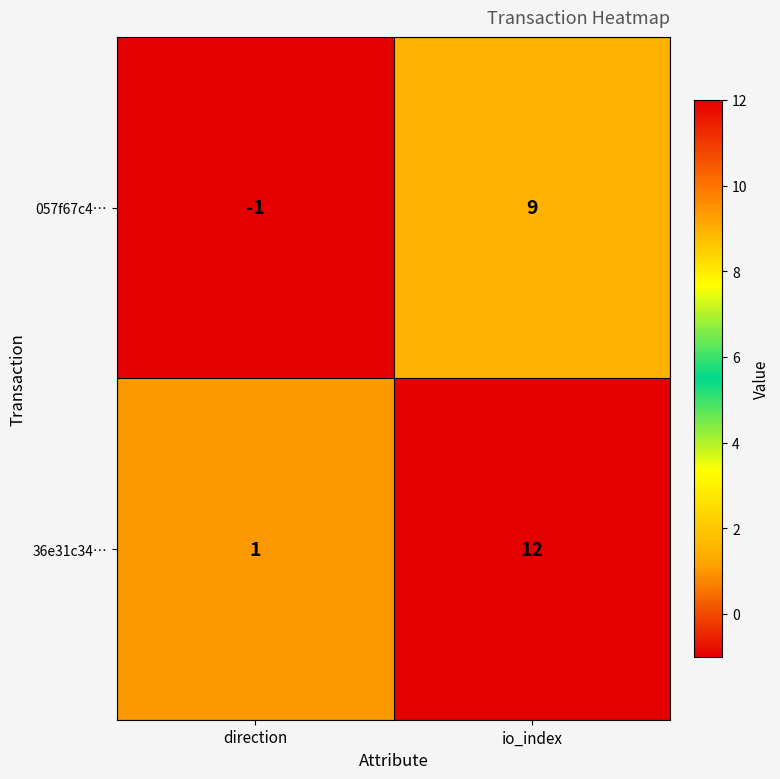

Where is 057f67c4… nearest to the value 4?

direction